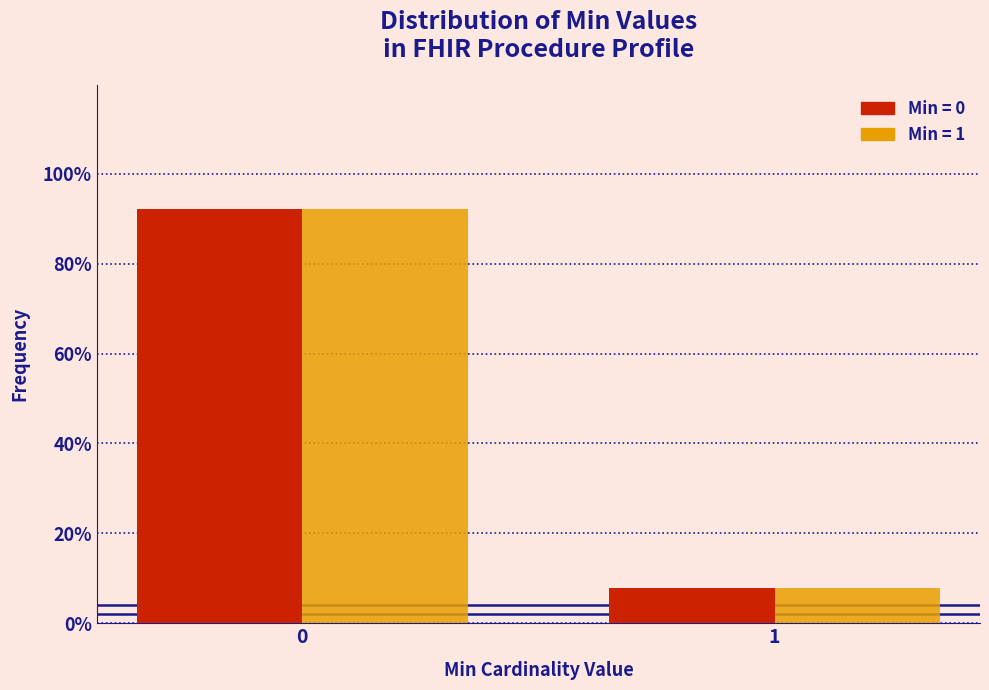

What is the maximum value shown in the chart?

92.2